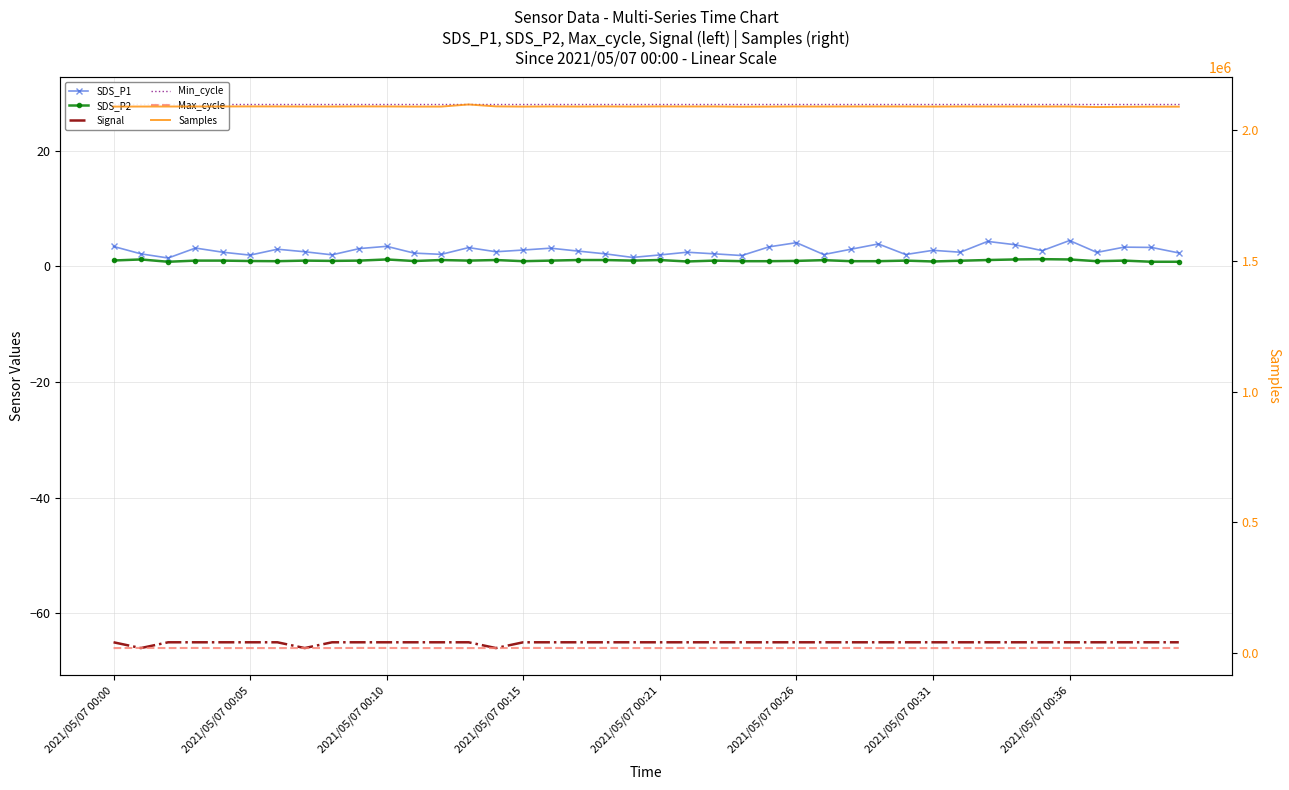

Which has a higher value, 2021/05/07 00:10 or 23?

23